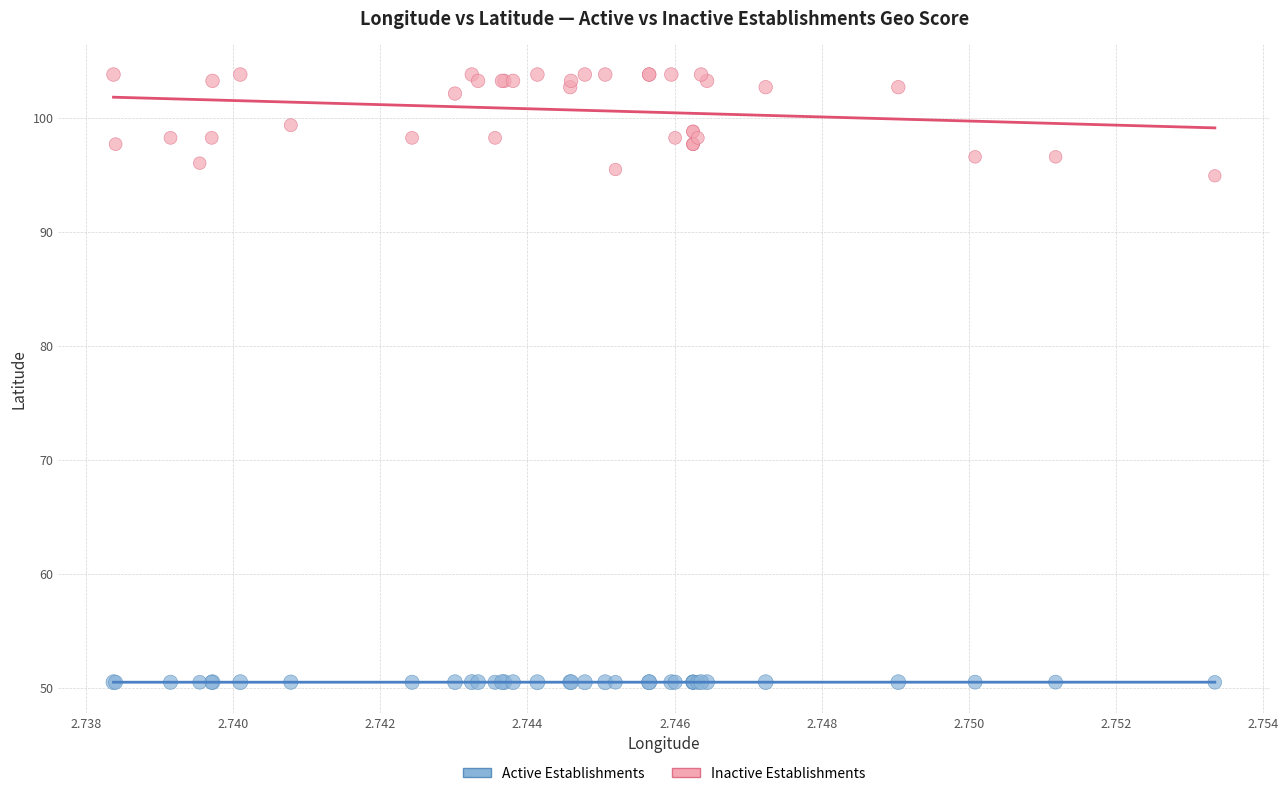

Which series contains the lowest Y value?

Active Establishments